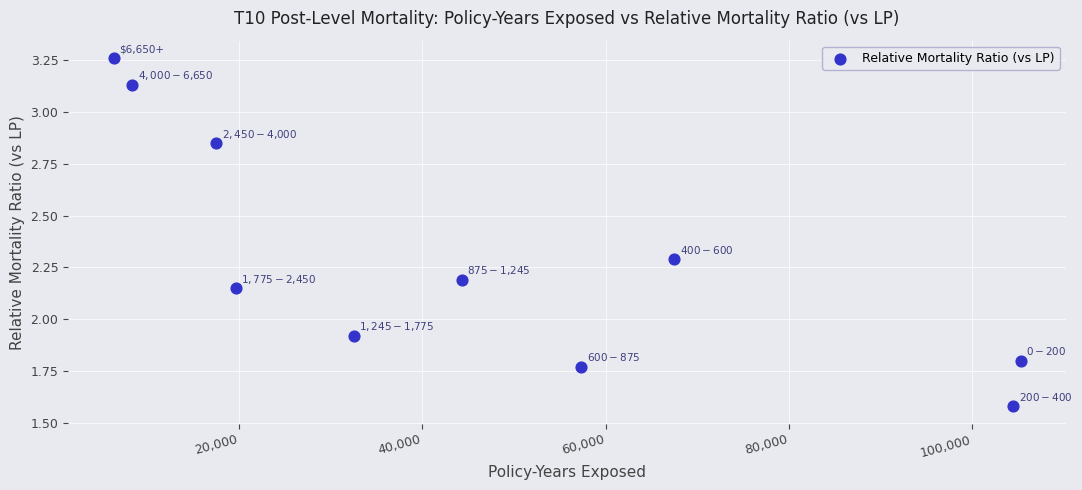

What is the average Y value?

2.3